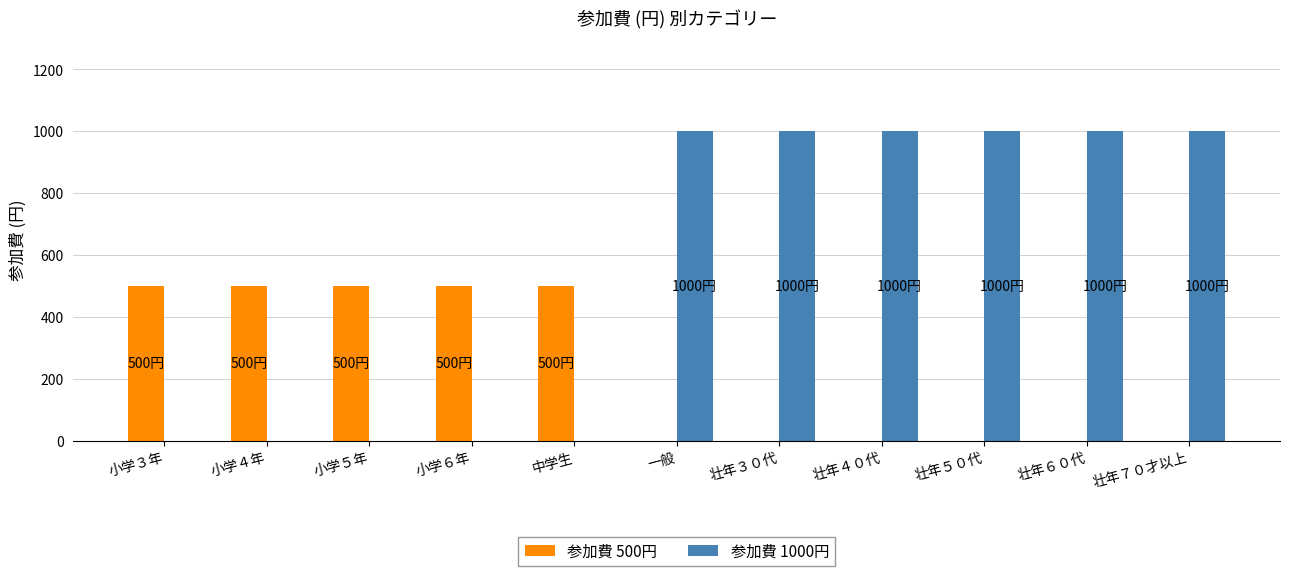

Reading left to right, transcribe all the data shown in this chart.

参加費 500円: 小学３年=500	小学４年=500	小学５年=500	小学６年=500	中学生=500	一般=0	壮年３０代=0	壮年４０代=0	壮年５０代=0	壮年６０代=0	壮年７０才以上=0
参加費 1000円: 小学３年=0	小学４年=0	小学５年=0	小学６年=0	中学生=0	一般=1000	壮年３０代=1000	壮年４０代=1000	壮年５０代=1000	壮年６０代=1000	壮年７０才以上=1000